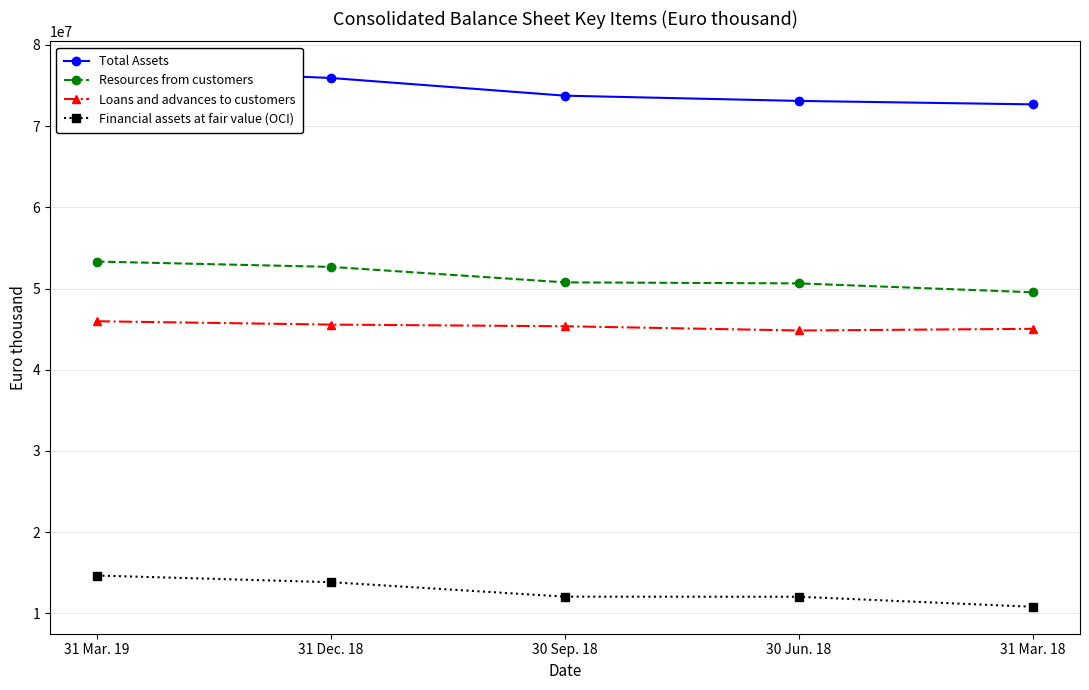

What is the label of the 1st point from the right?

31 Mar. 18